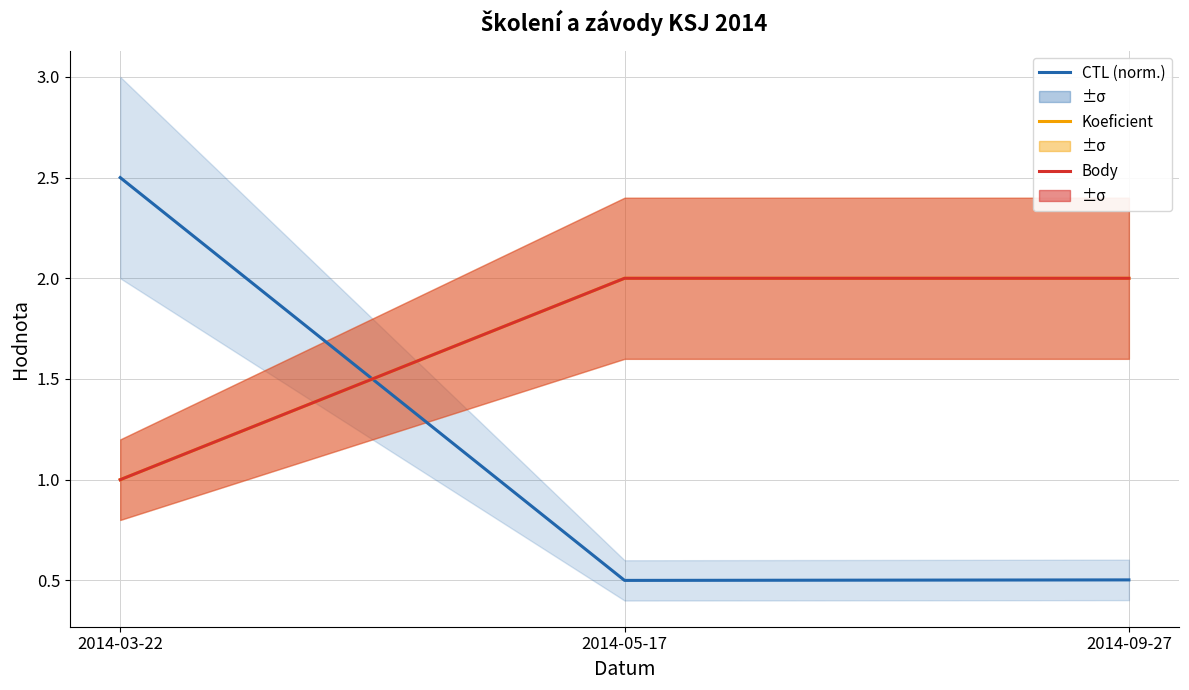

What position from the right is 2014-03-22?

3